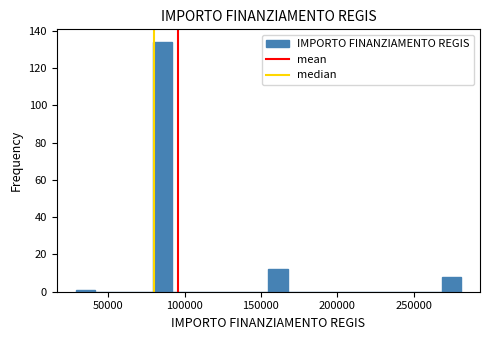

Around what value on the x-axis is the tallest bar? Give the approximate position of its centre, as read against the axis.

85000